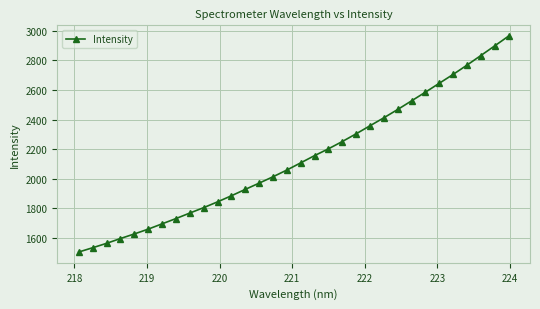

Reading left to right, what are all the values shown in this chart?

1504.1	1532.9	1562.6	1595.1	1626.1	1658.7	1694.4	1730.1	1767.5	1804.1	1843.2	1884.4	1927.6	1969.9	2012.9	2058.5	2107.2	2156.0	2202.1	2251.3	2303.7	2358.0	2412.0	2468.2	2526.6	2585.2	2645.4	2705.3	2768.0	2832.9	2898.2	2964.3